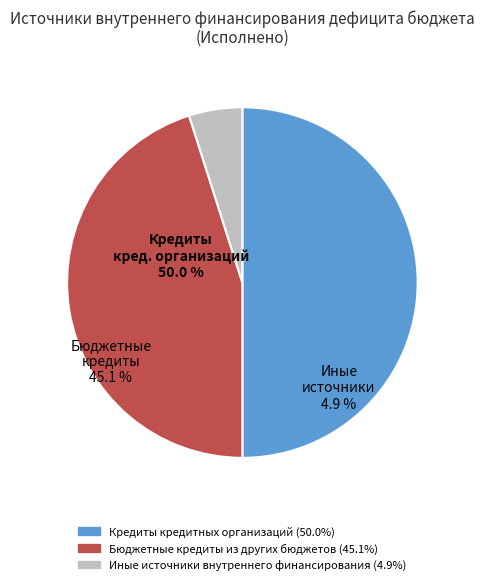

Which has a higher value, Иные источники внутреннего финансирования or Бюджетные кредиты из других бюджетов?

Бюджетные кредиты из других бюджетов